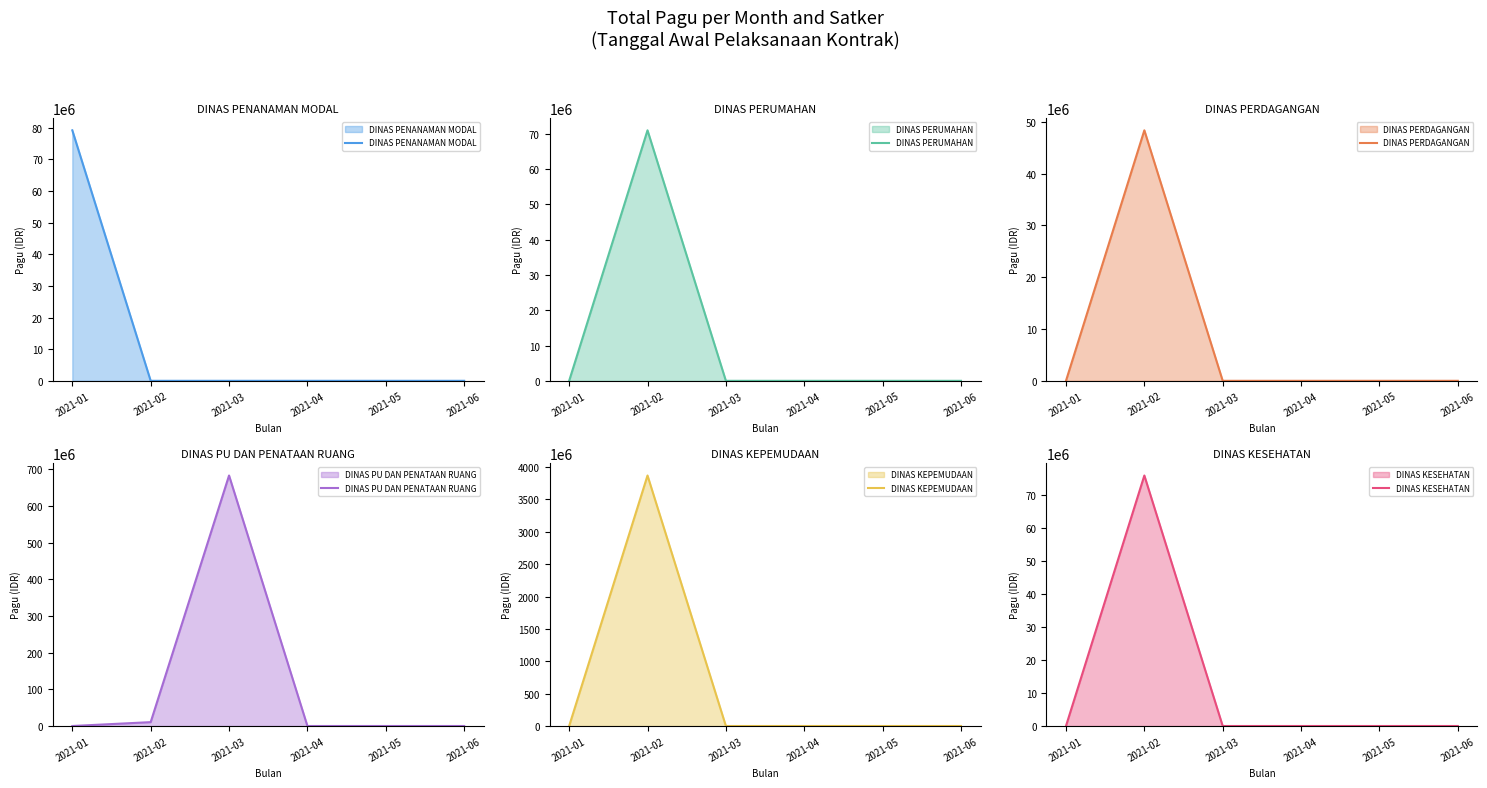

Which series changed the most between 2021-01 and 2021-04?

DINAS PENANAMAN MODAL